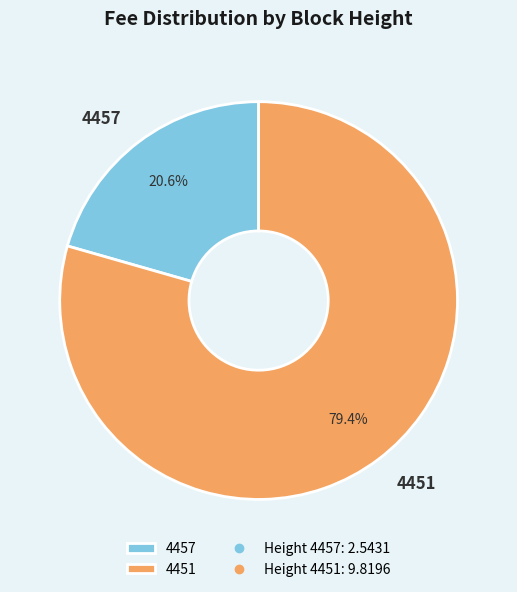

Which has a higher value, 4457 or 4451?

4451